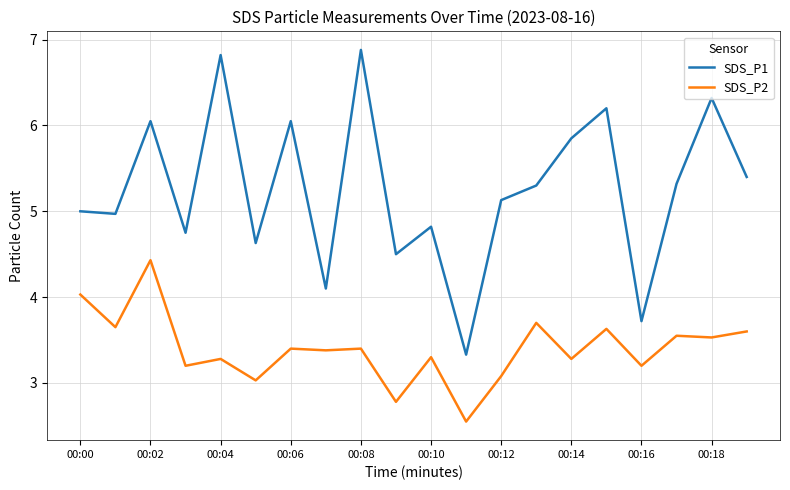

At how many categories does at least one series exceed 4?

18